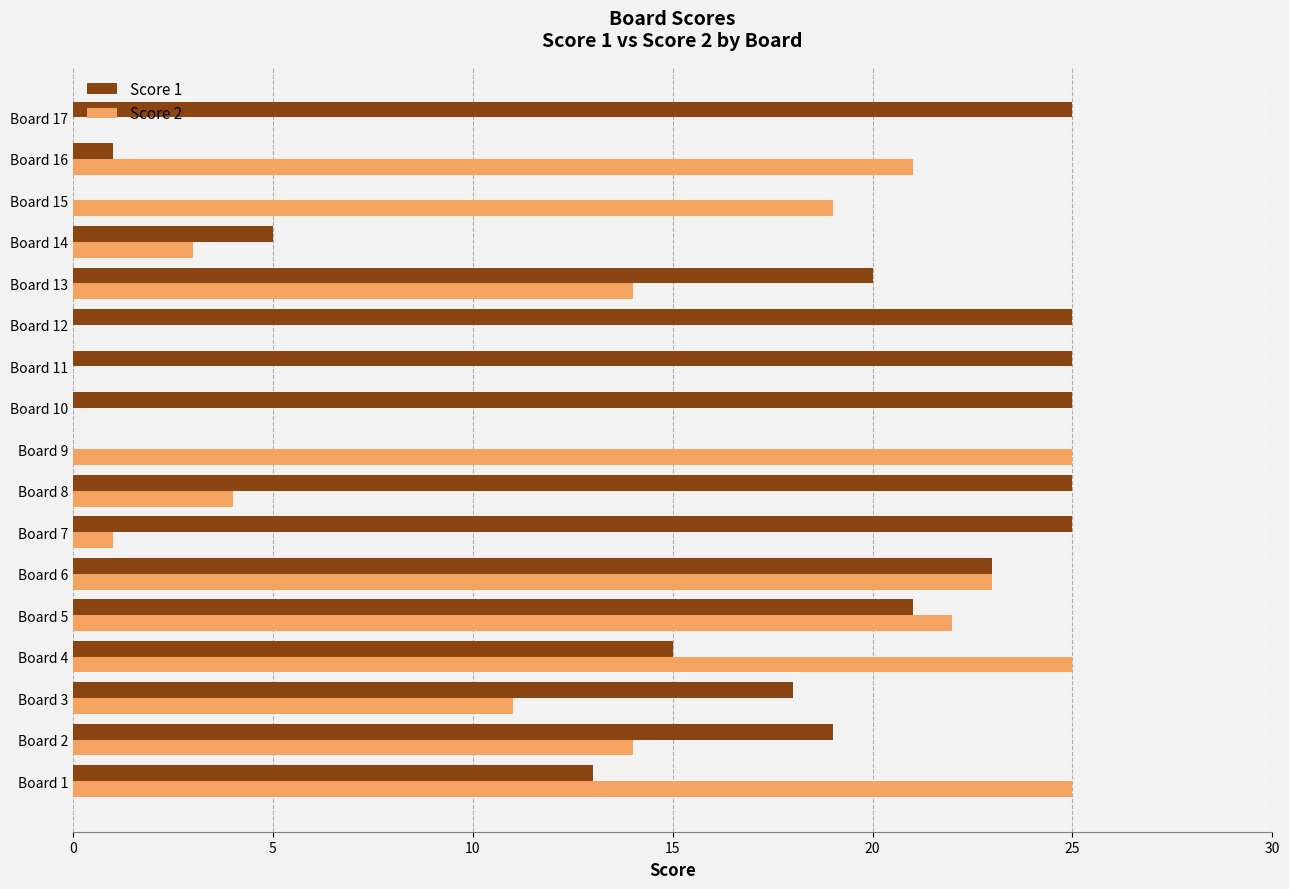

What is the greatest value displayed?

25